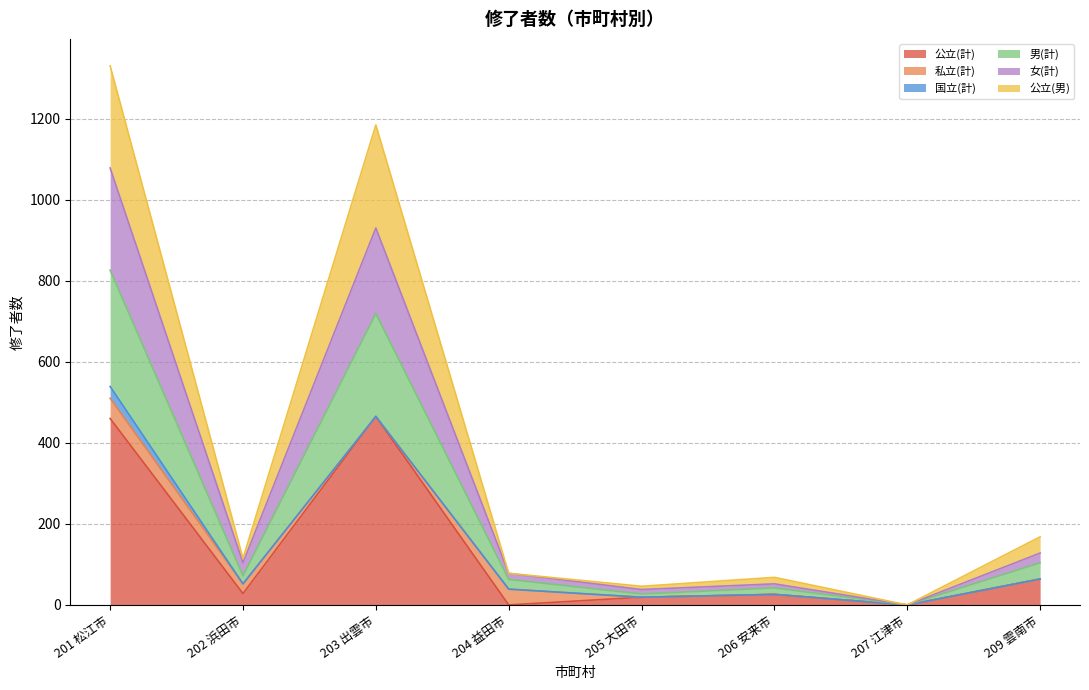

At which label is 公立(計) closest to 232?

209 雲南市